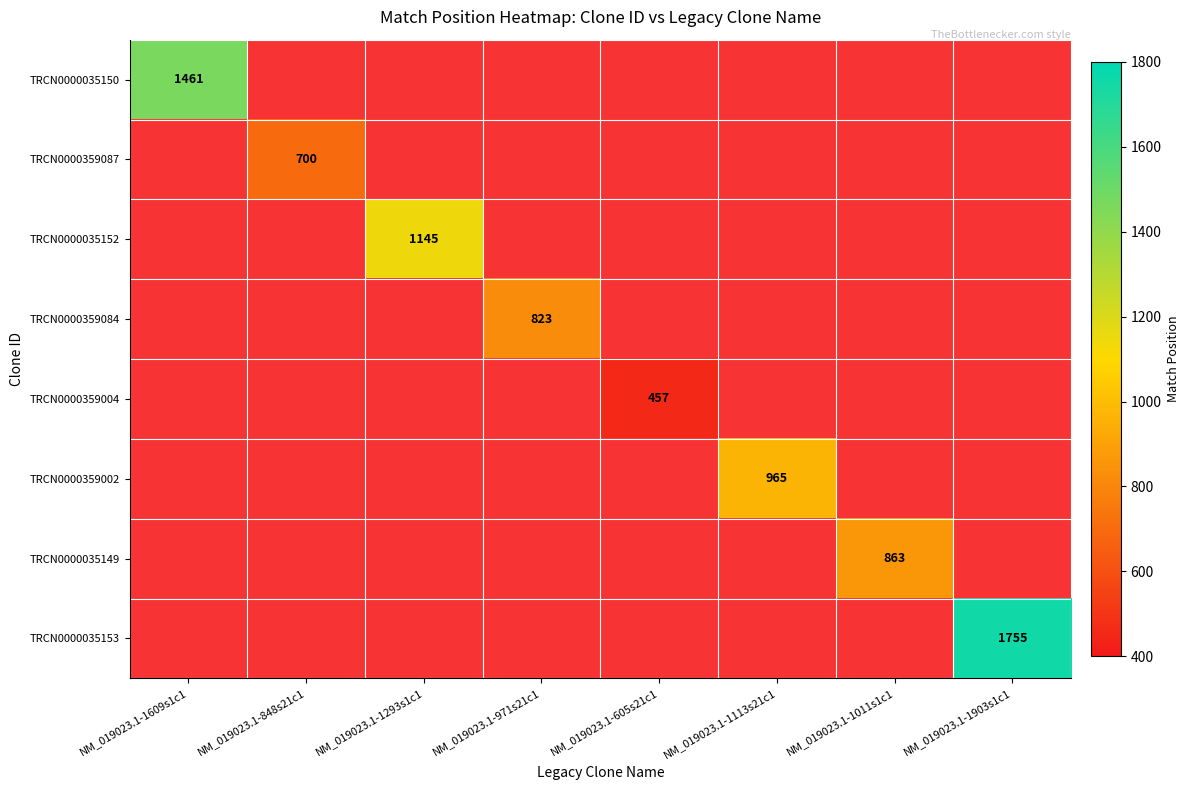

The TRCN0000359002 series shows 965 at NM_019023.1-1113s21c1. True or false?

True